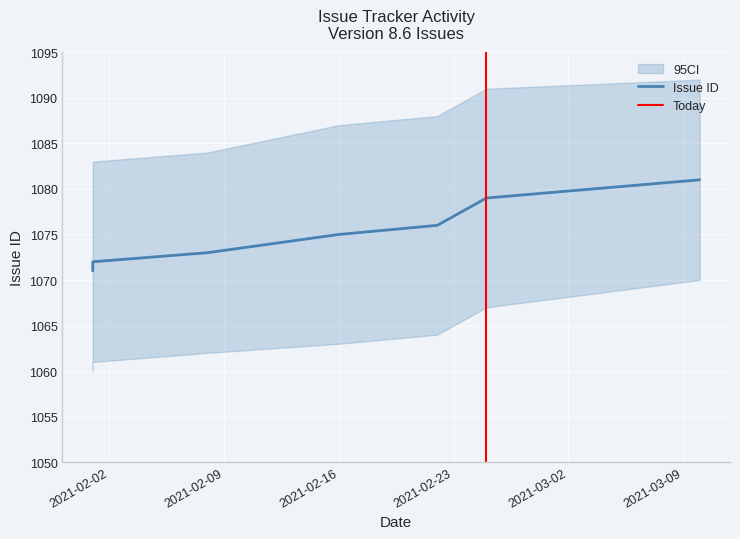

True or false: the data has more than 1 interior local peaks.

False